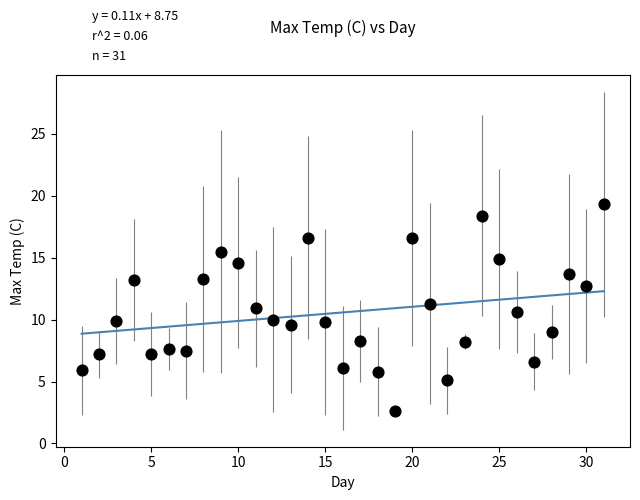

What is the range of Y values (max minus min)?

16.7